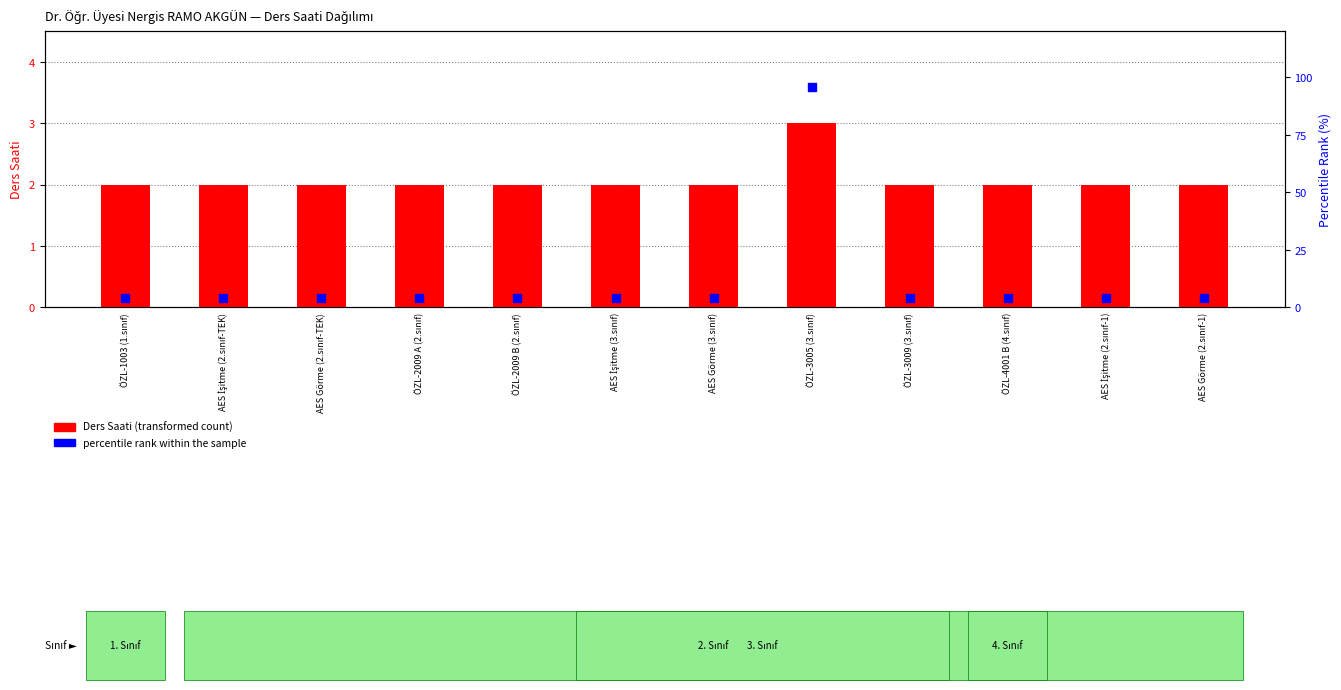

Which series has the largest total across all categories?

percentile rank within the sample